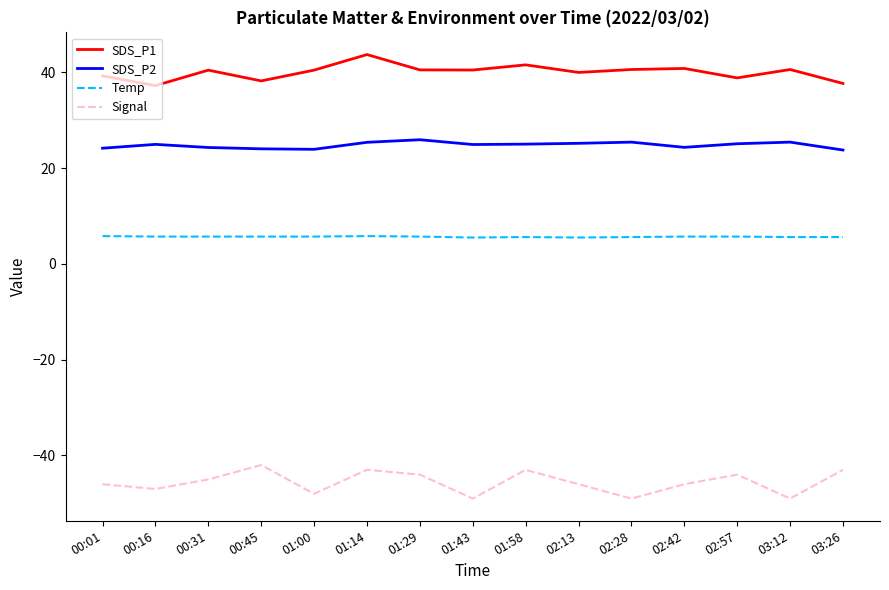

What position from the right is 02:13?

6